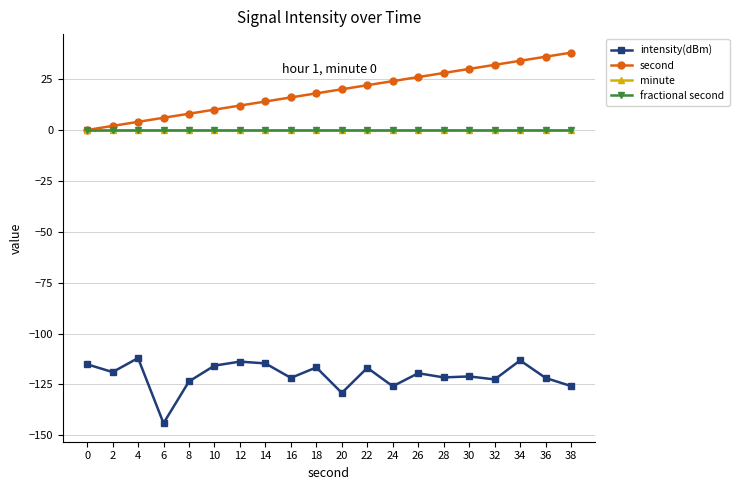

Does the chart have visible grid lines?

Yes